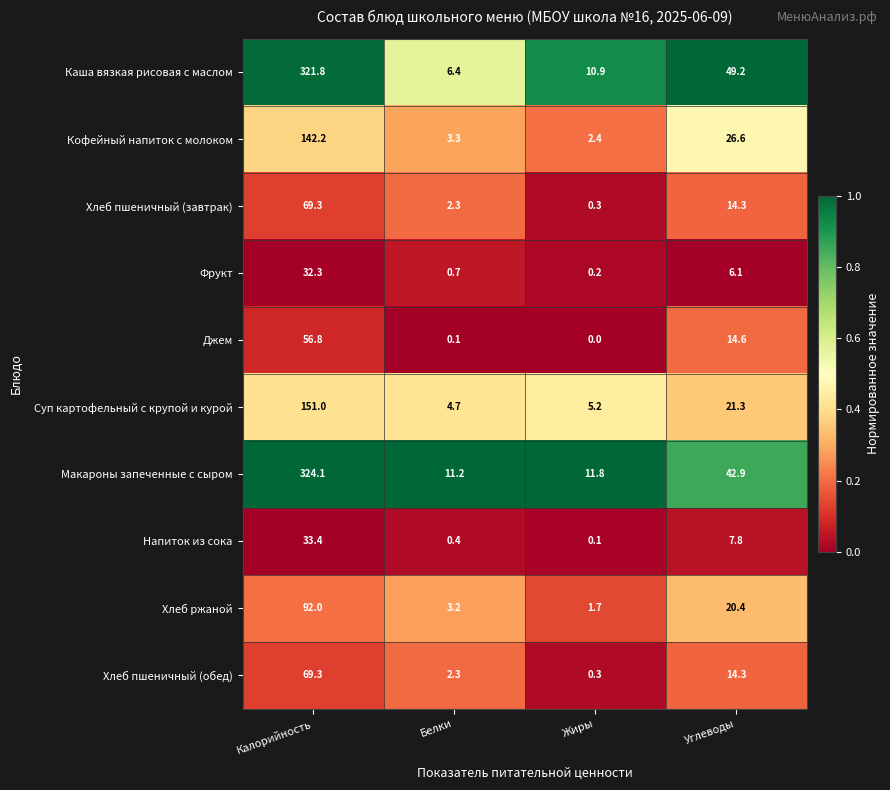

List the labels in order of Хлеб пшеничный (завтрак) value, largest first.

Калорийность, Углеводы, Белки, Жиры